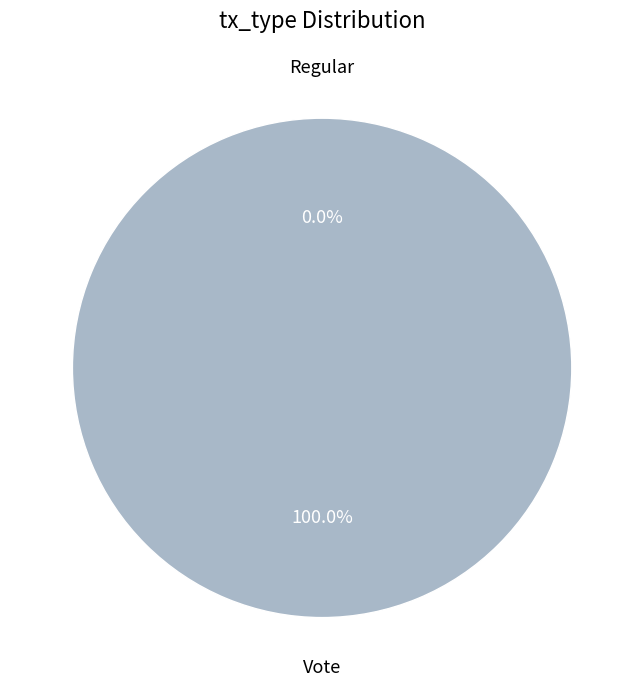

To the nearest percent, what is the combined percentage of Vote and Regular?

100%